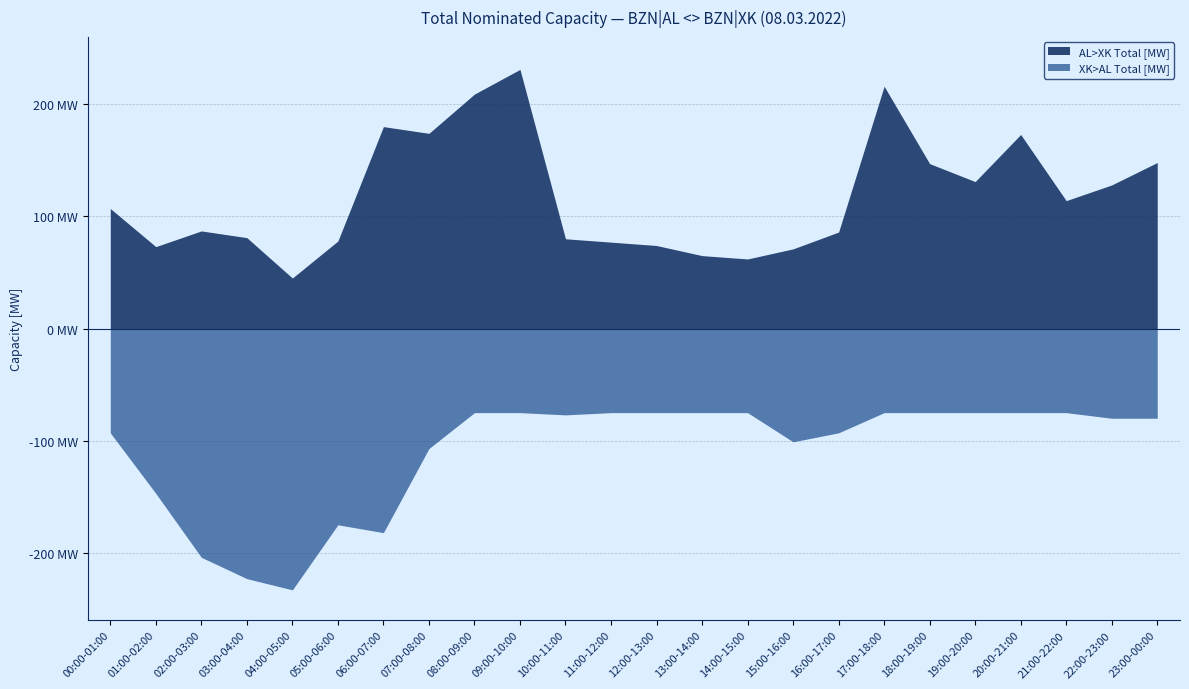

The XK>AL Total [MW] series shows 223 at 03:00-04:00. True or false?

True